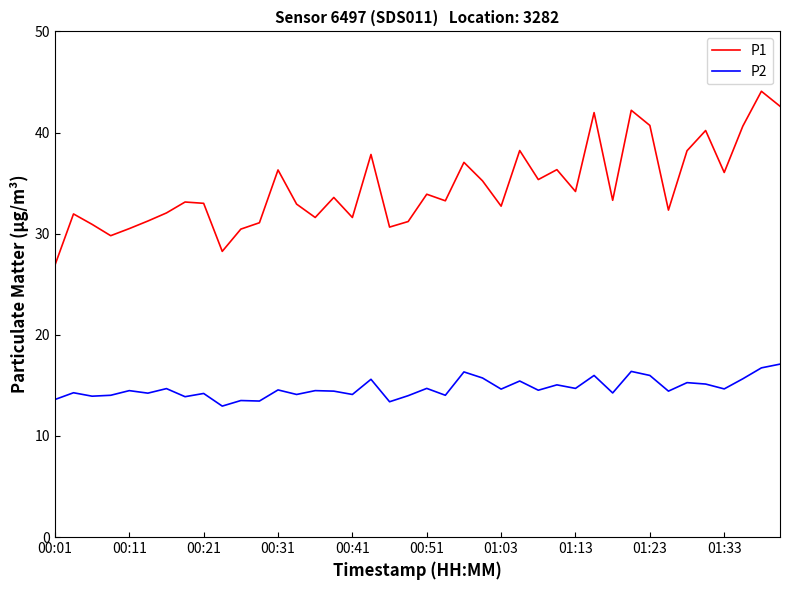

Rank the series by their maximum value, from lowest to highest.

P2, P1